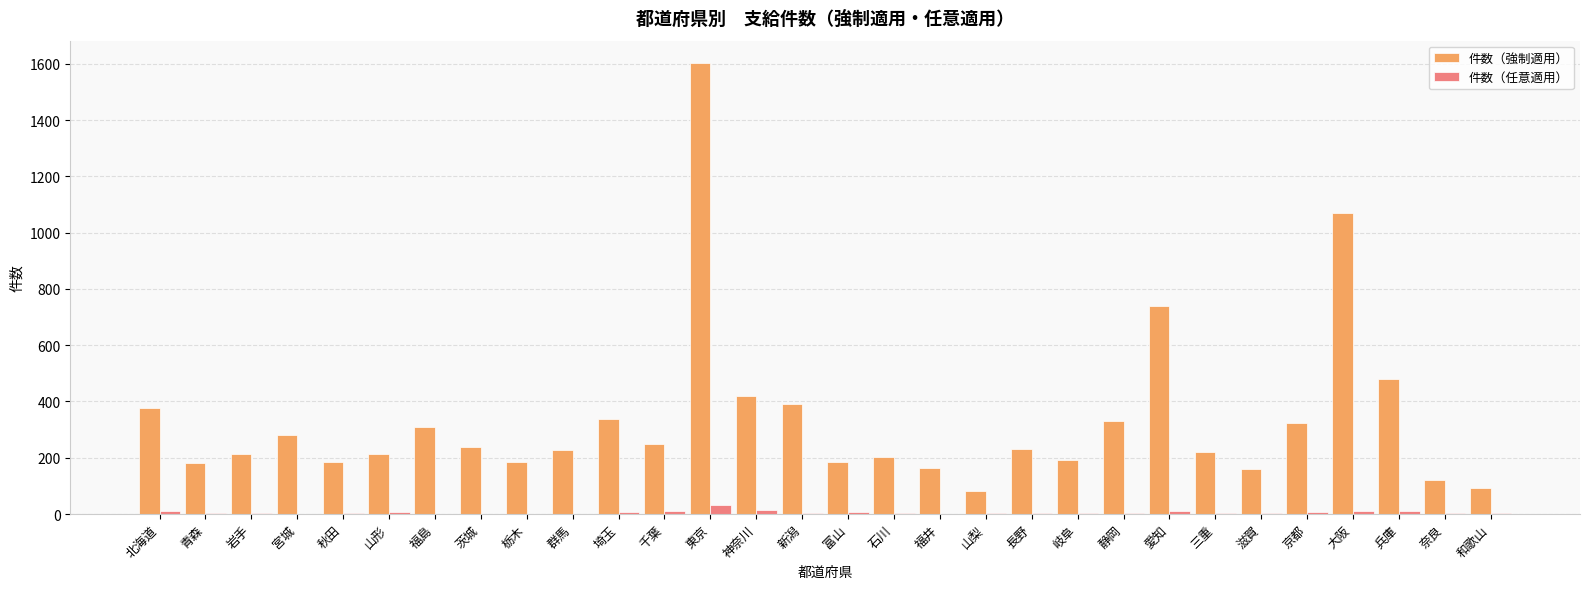

What are all the series names shown in the legend?

件数（強制適用）, 件数（任意適用）